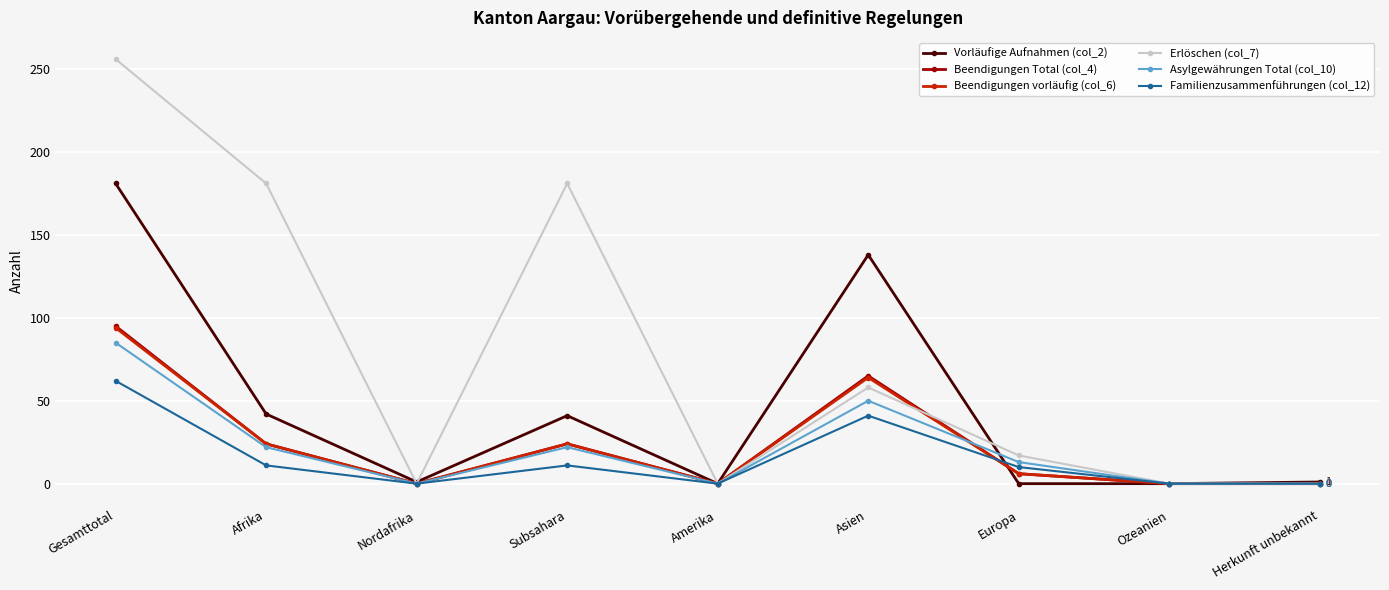

Where is the first local maximum for Beendigungen Total (col_4)?

Subsahara